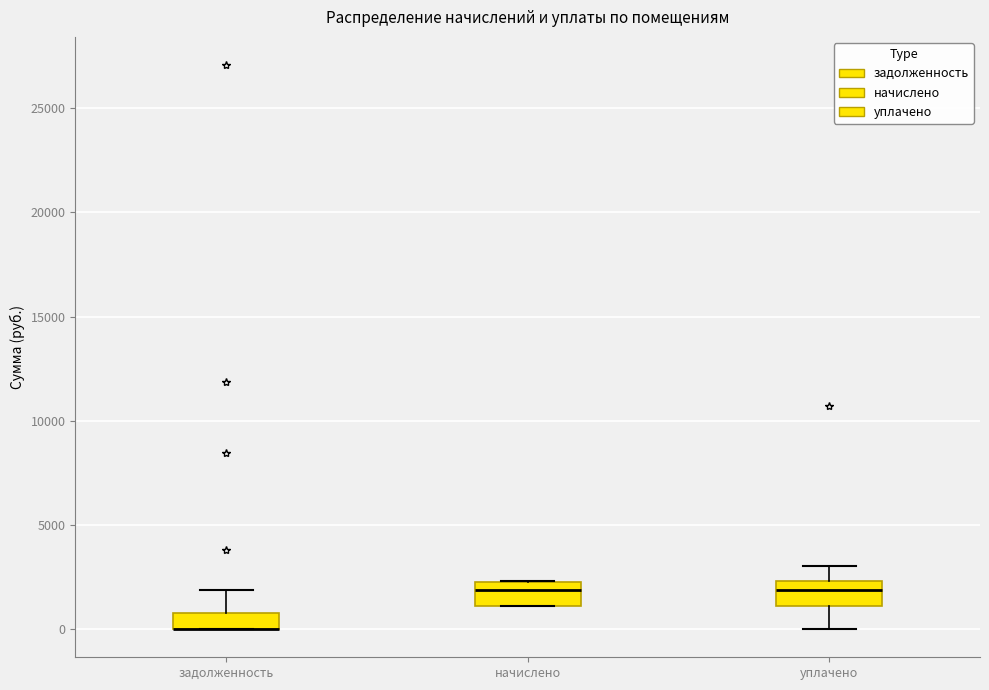

Reading left to right, transcribe this box plot: for each box, give where its median line is, the range the box spans, and where its two whiskers end, as read against the y-axis. The values are not printed on the chart, so give them approximately, as read against the axis.

задолженность: median 0 (drawn on the box's lower edge), box 0 to 1000, whiskers 0 to 2000
начислено: median 2000, box 1000 to 2500, whiskers 1000 to 2500
уплачено: median 2000, box 1000 to 2500, whiskers 0 to 3000